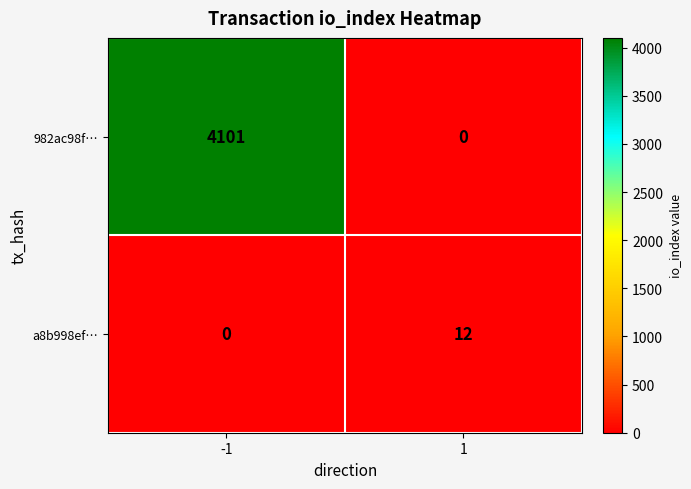

What is the sum of all a8b998ef… values?

12